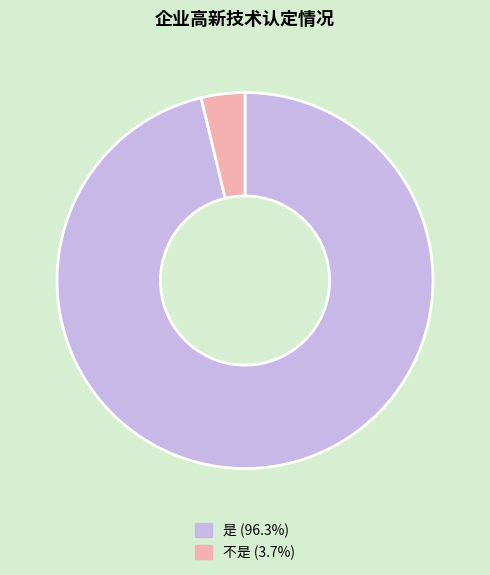

Does 不是 represent more than half of the total?

No